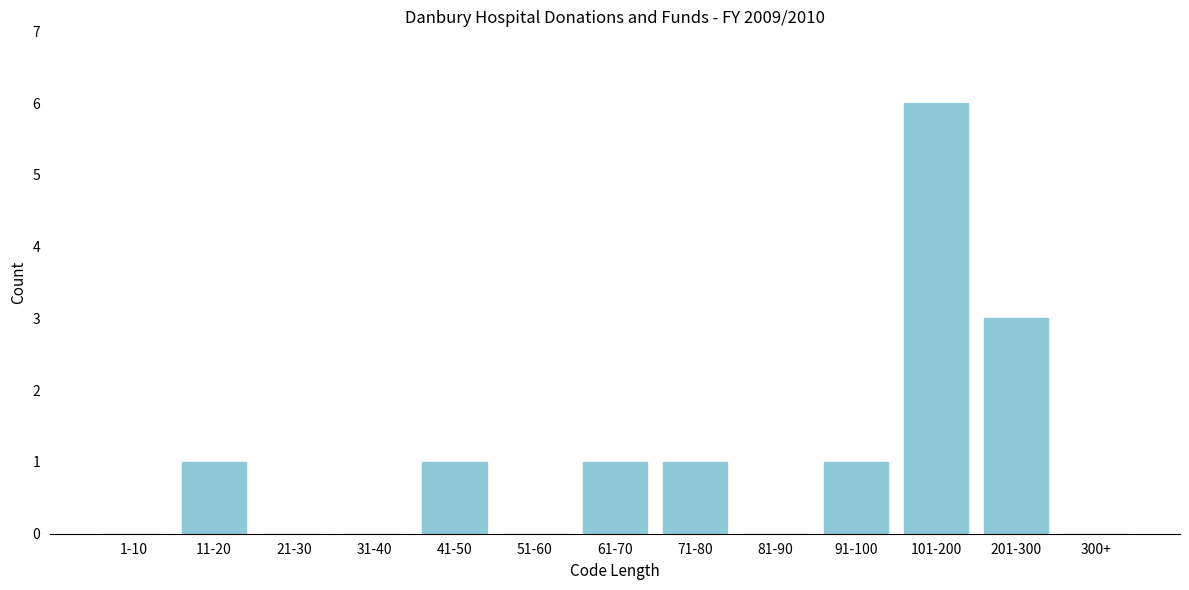

Reading left to right, transcribe all the data shown in this chart.

1-10=0	11-20=1	21-30=0	31-40=0	41-50=1	51-60=0	61-70=1	71-80=1	81-90=0	91-100=1	101-200=6	201-300=3	300+=0